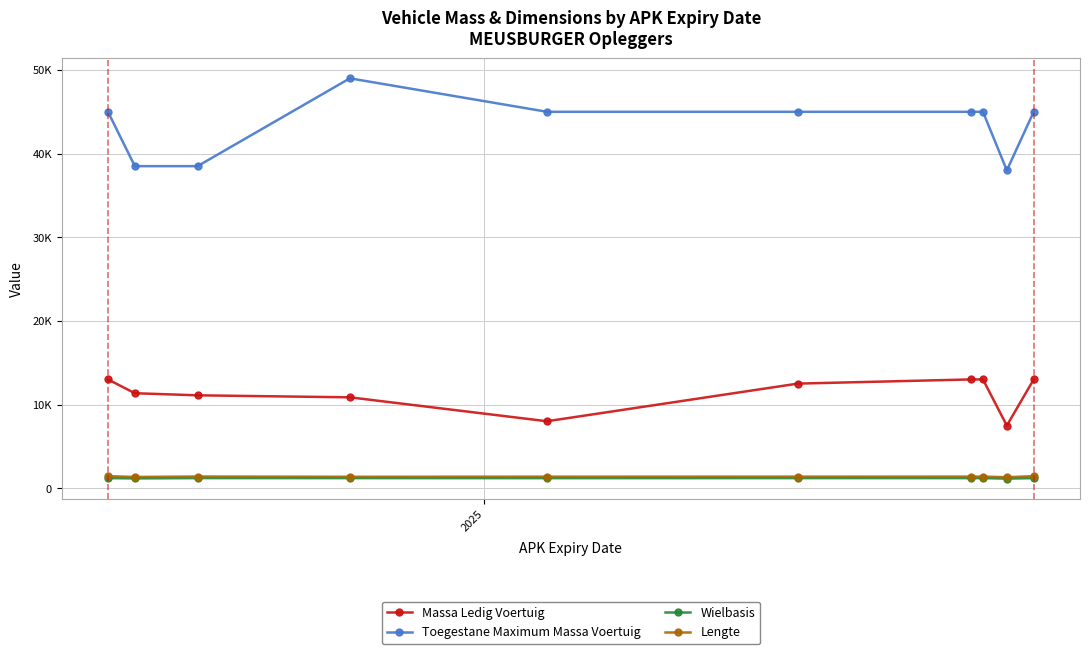

What are all the series names shown in the legend?

Massa Ledig Voertuig, Toegestane Maximum Massa Voertuig, Wielbasis, Lengte